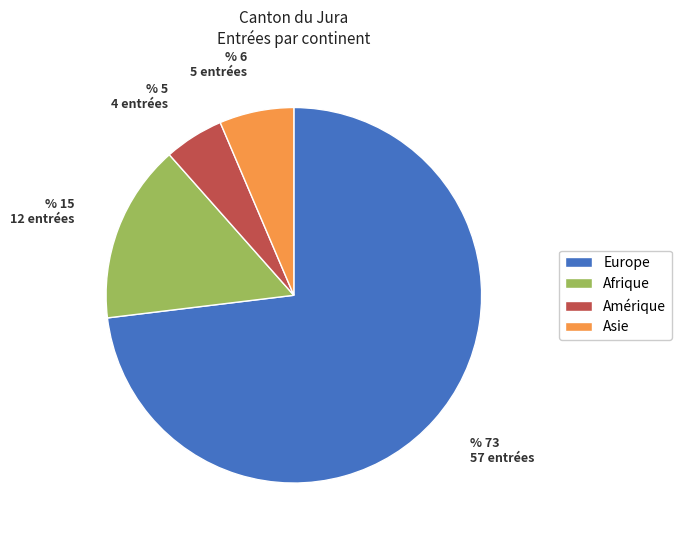

Does any single category account for the majority?

Yes